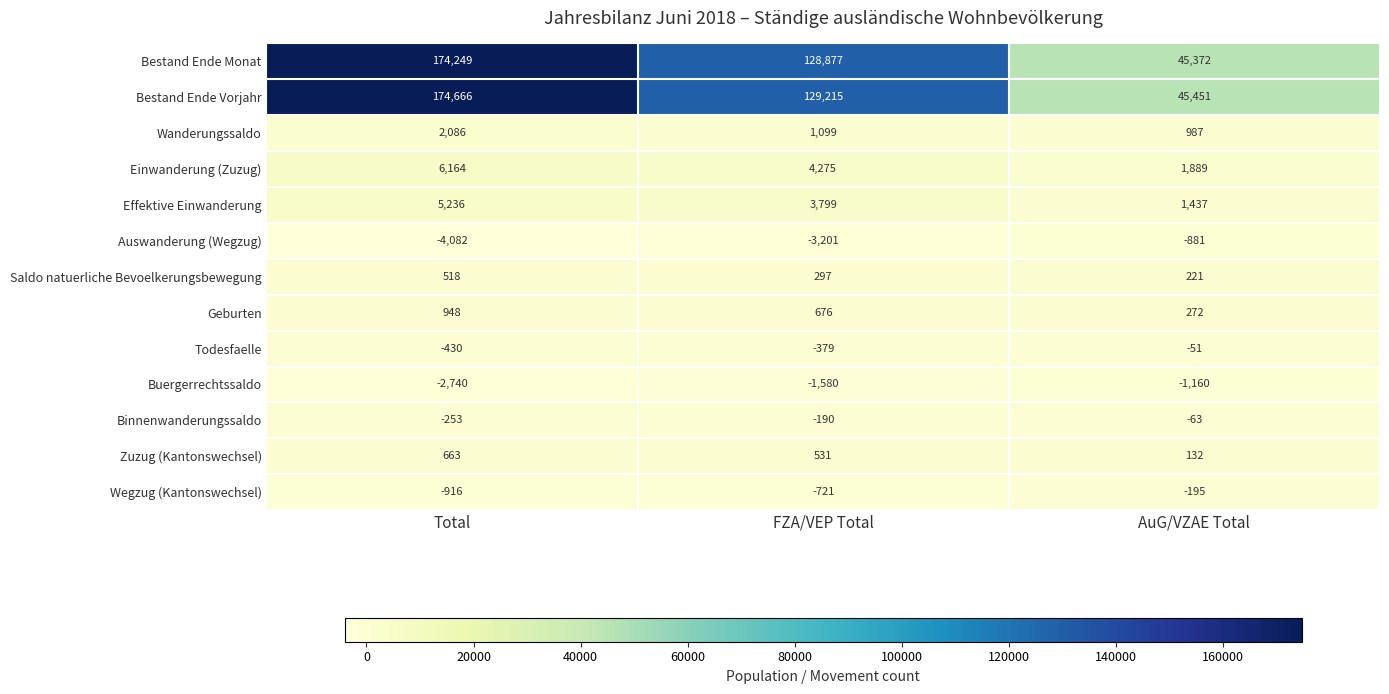

At which label does Bestand Ende Monat reach its peak?

Total